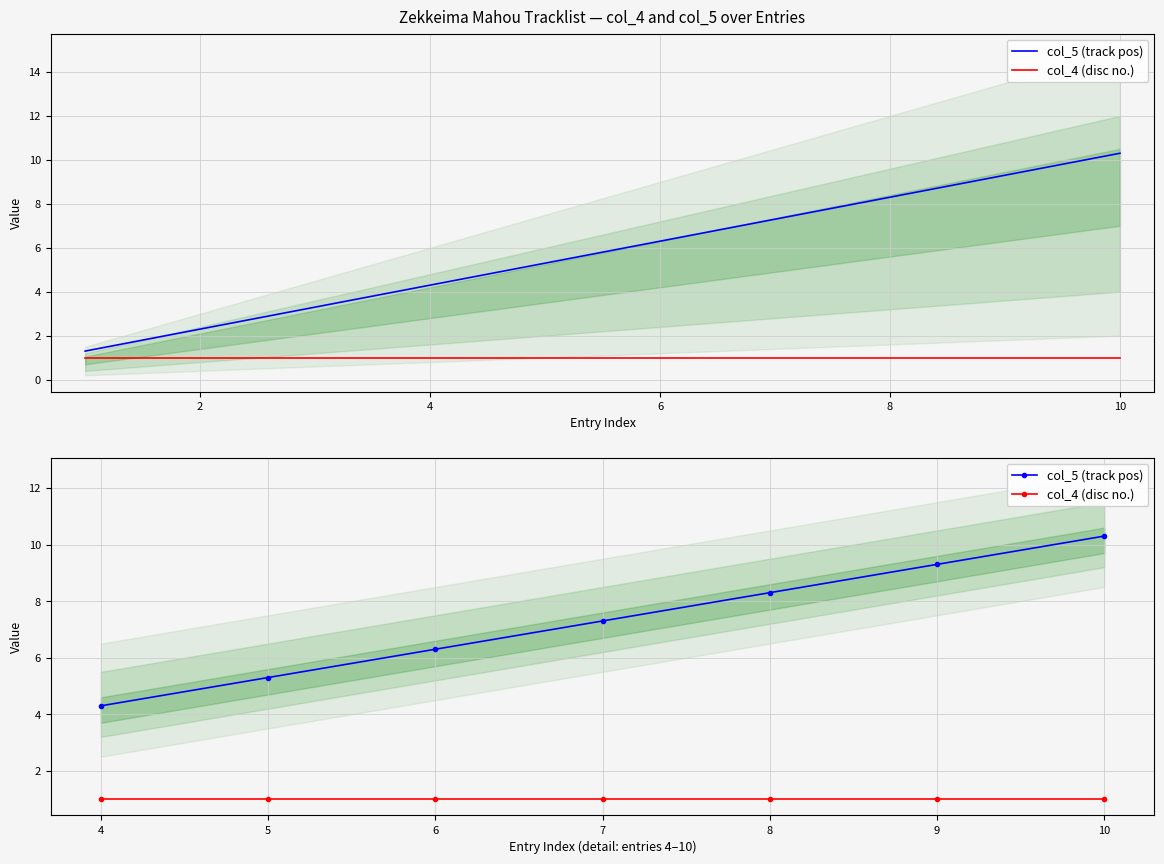

True or false: col_4 (disc no.) has more than 1 points higher than both neighbors.

False